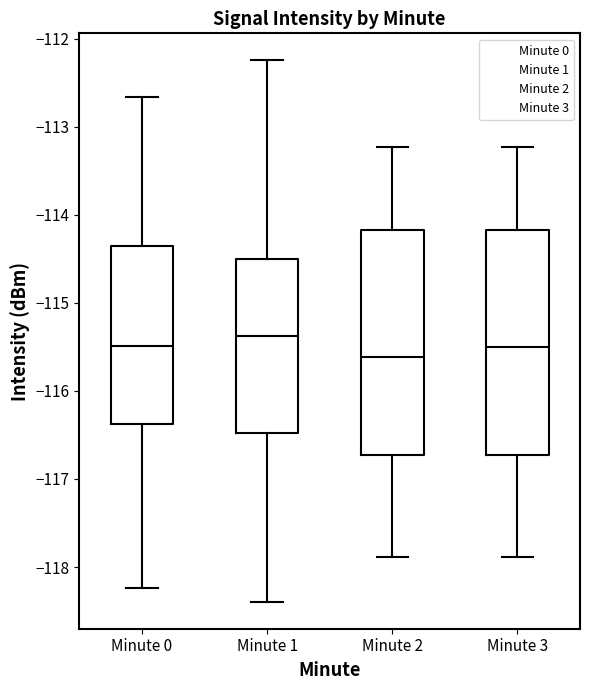

Which box's median line is the highest?

Minute 1